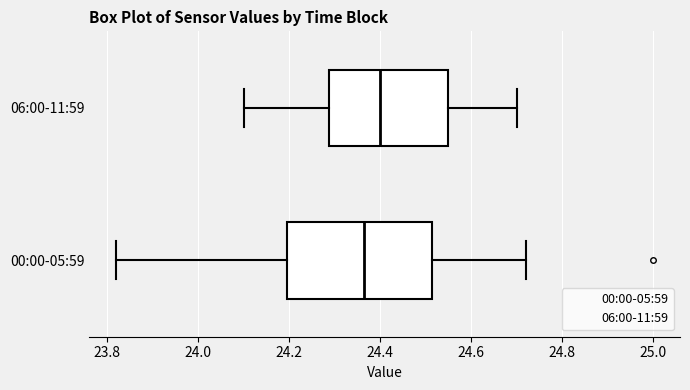

Comparing the boxes themselves (not the whiskers), which one is the widest?

00:00-05:59